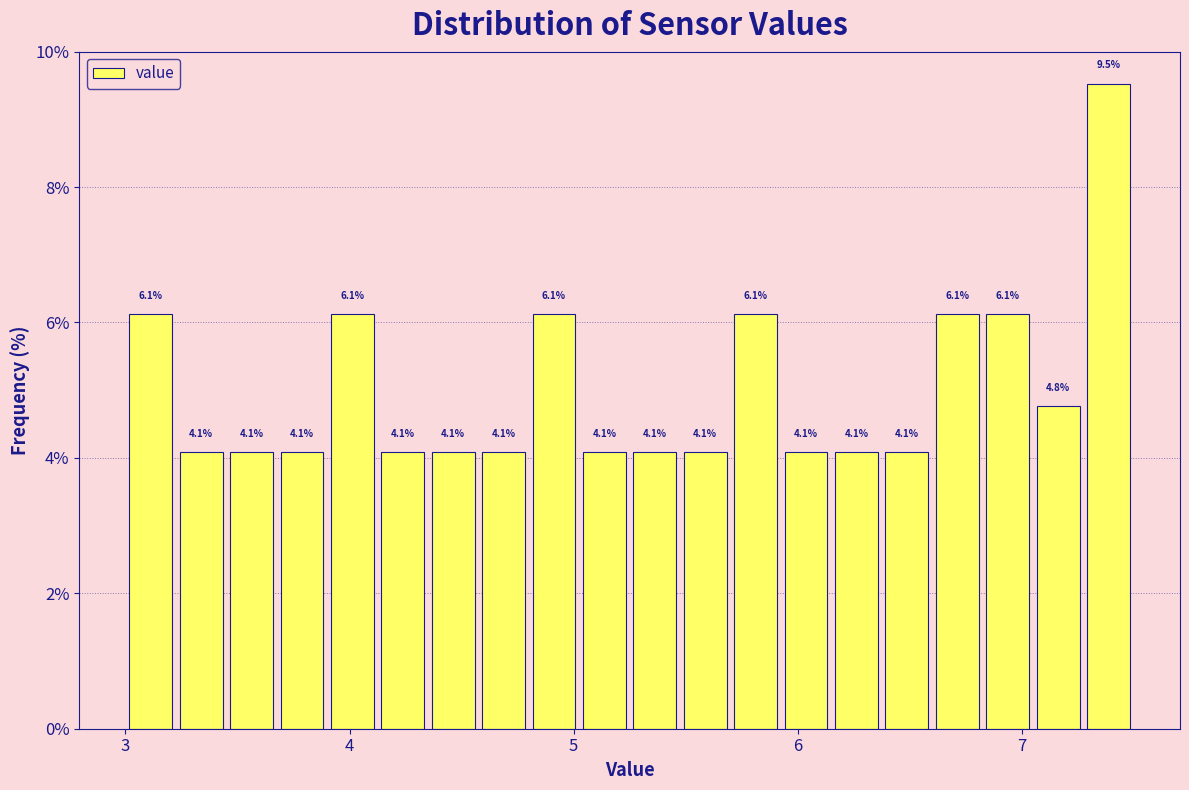

Around what value on the x-axis is the tallest bar? Give the approximate position of its centre, as read against the axis.

7.4